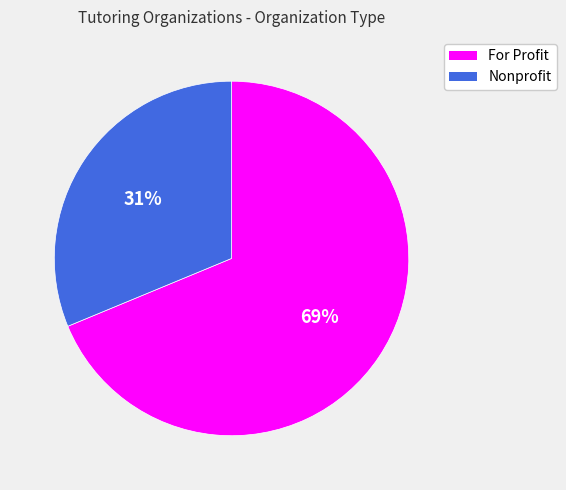

What is the ratio of the value at For Profit to the value at Nonprofit?

2.2